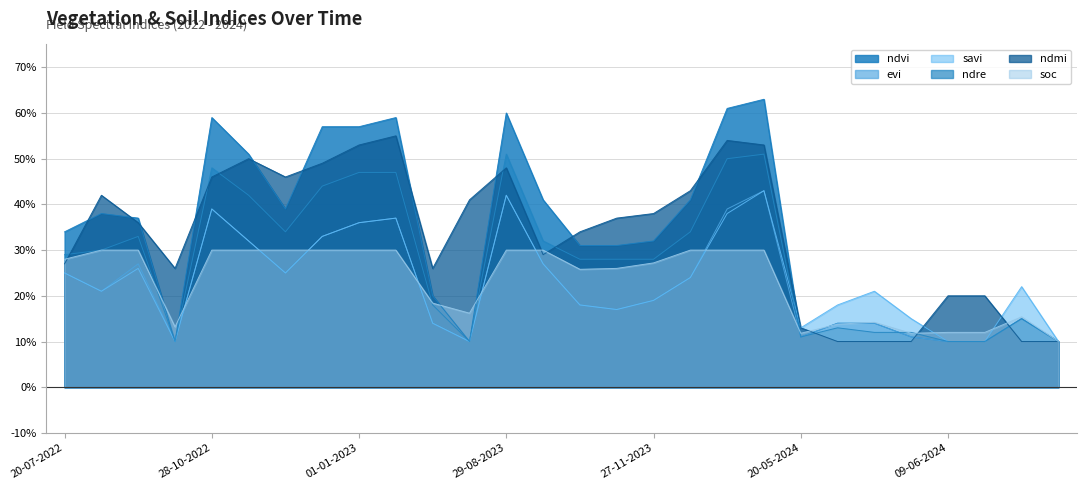

What is the average value of the evi series?

0.2